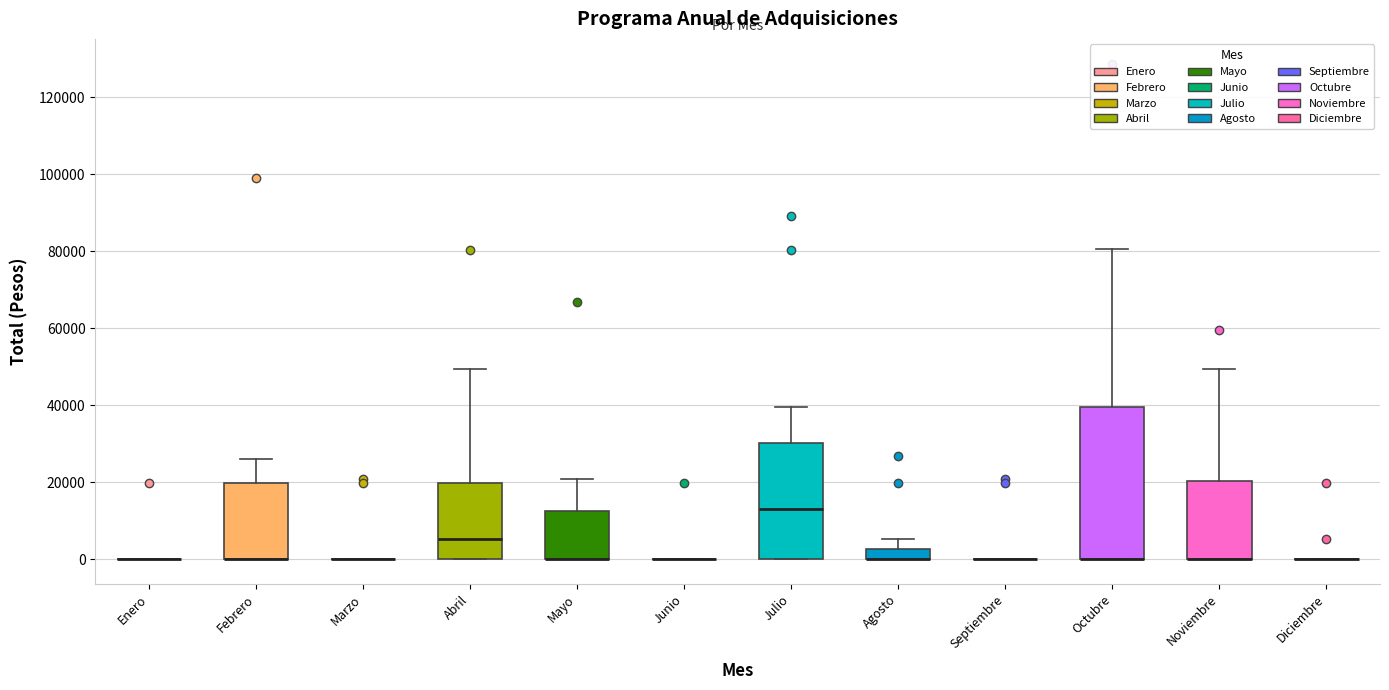

Which box is the tallest, from its lower edge to its upper edge?

Octubre